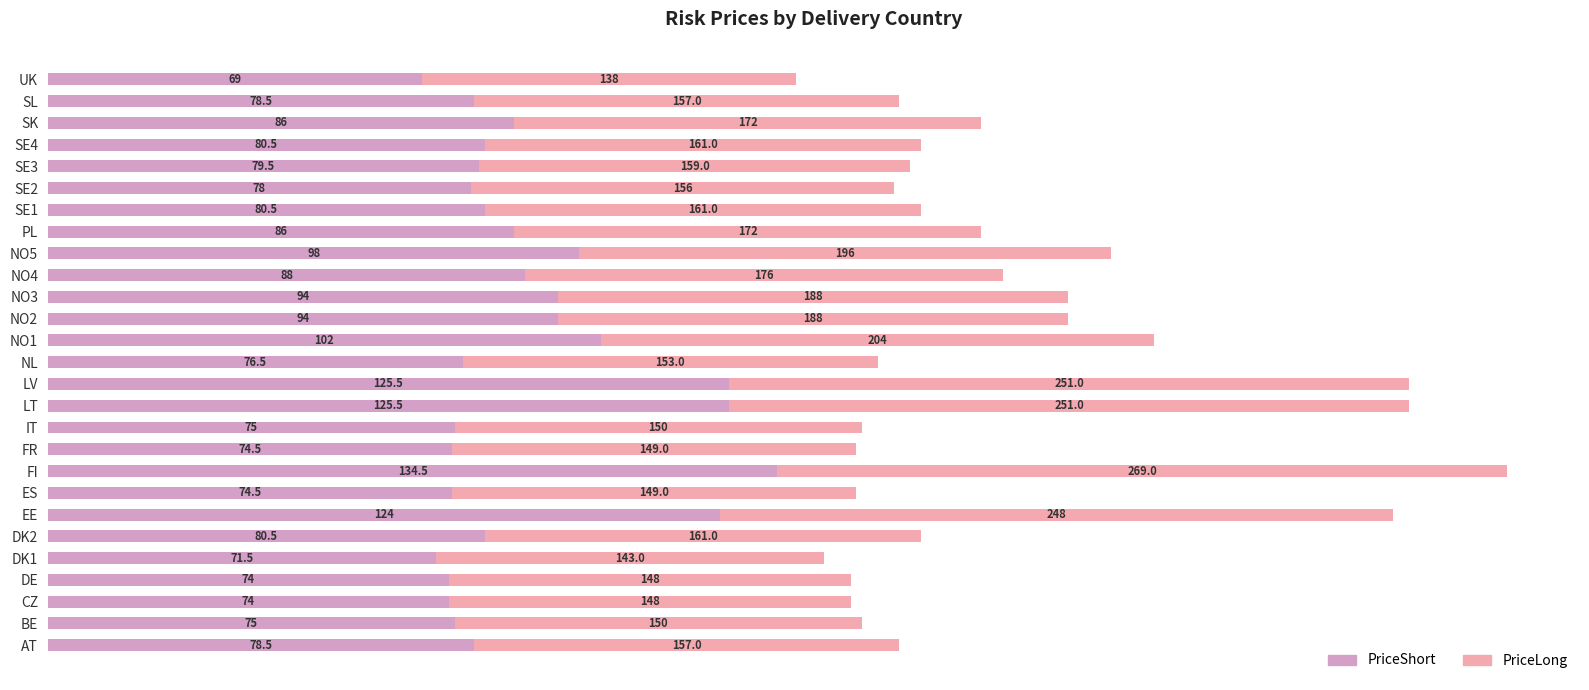

How many series are shown in this chart?

2